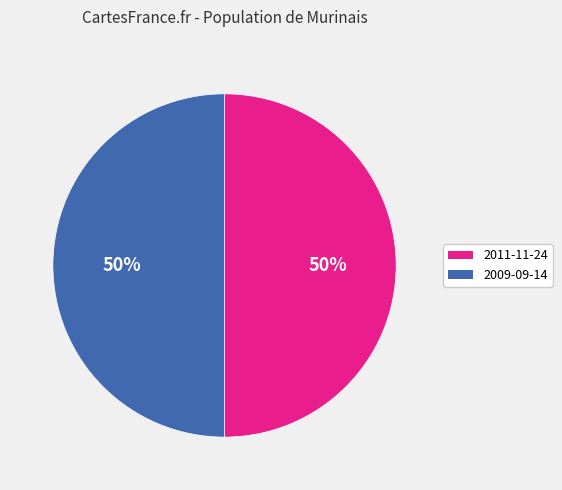

How many segments does this pie chart have?

2